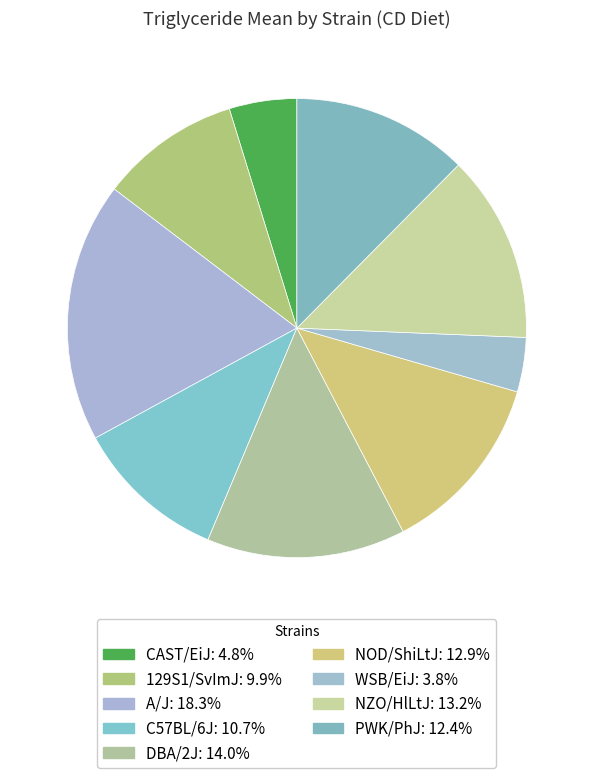

How much of the chart is everything except WSB/EiJ?

96.2%